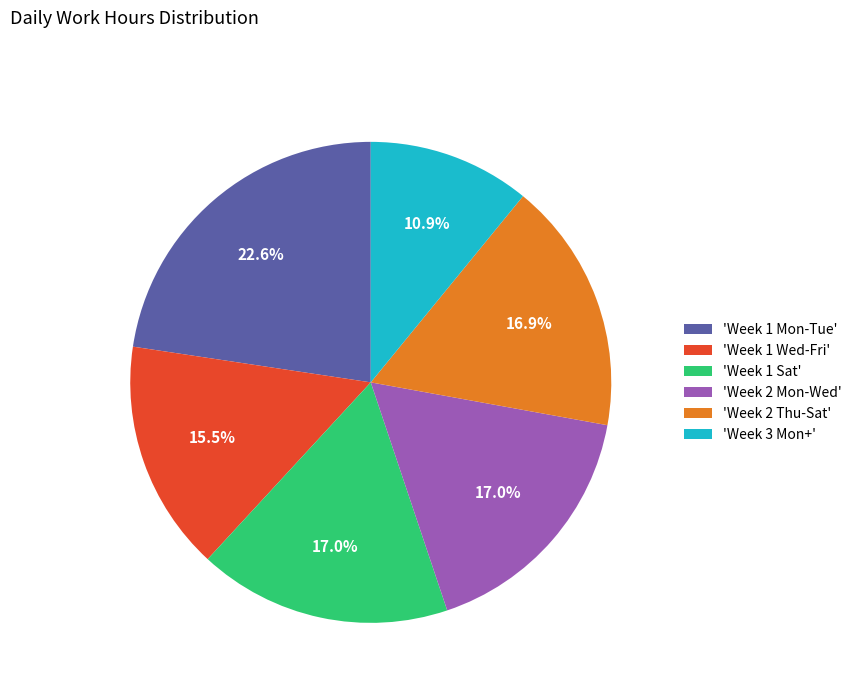

How much of the chart is everything except 'Week 2 Thu-Sat'?

83.1%